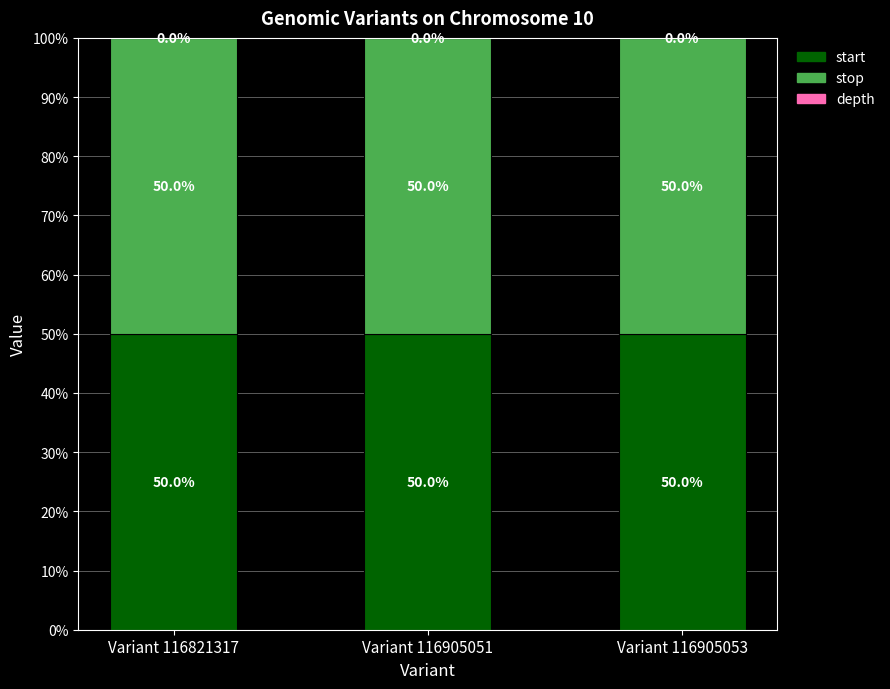

The value of start at Variant 116905053 is 50.0. True or false?

True